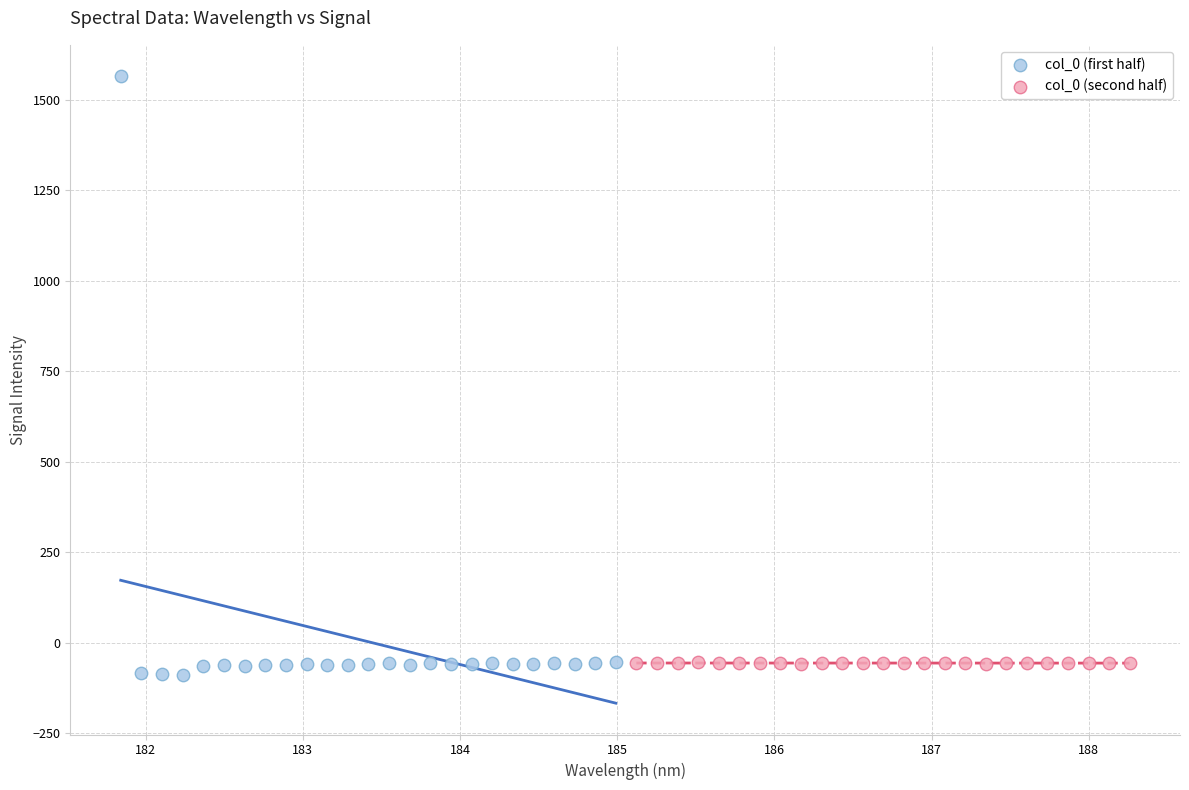

Which series contains the highest Y value?

col_0 (first half)